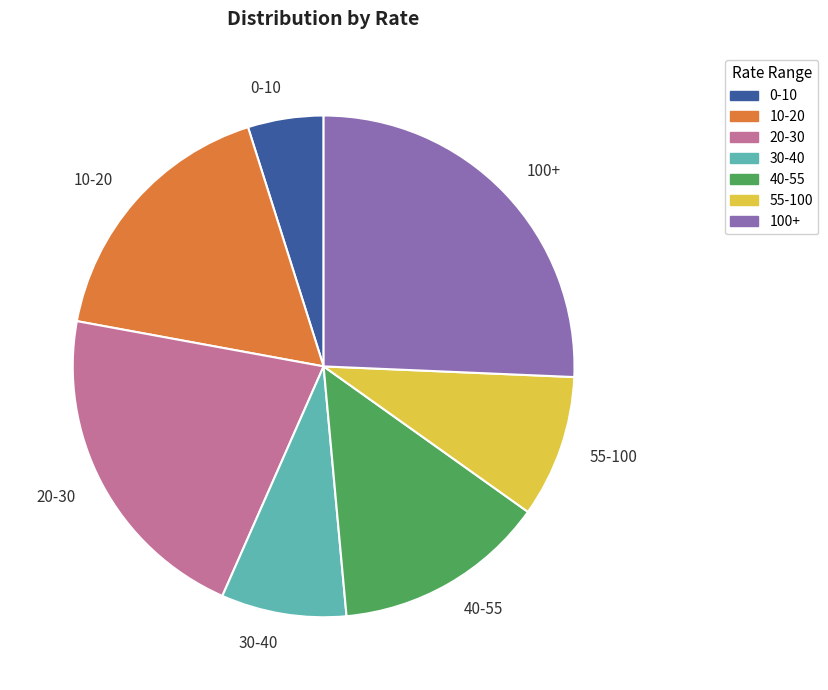

Does any single category account for the majority?

No